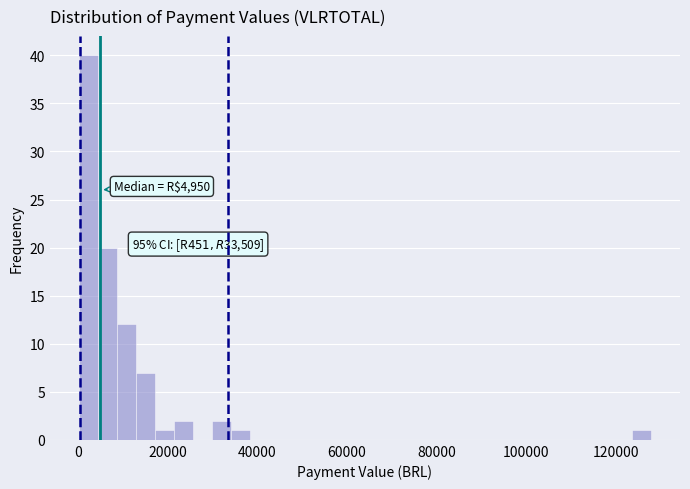

Read against the x-axis, roughly where is the centre of the tallest bar?

2000